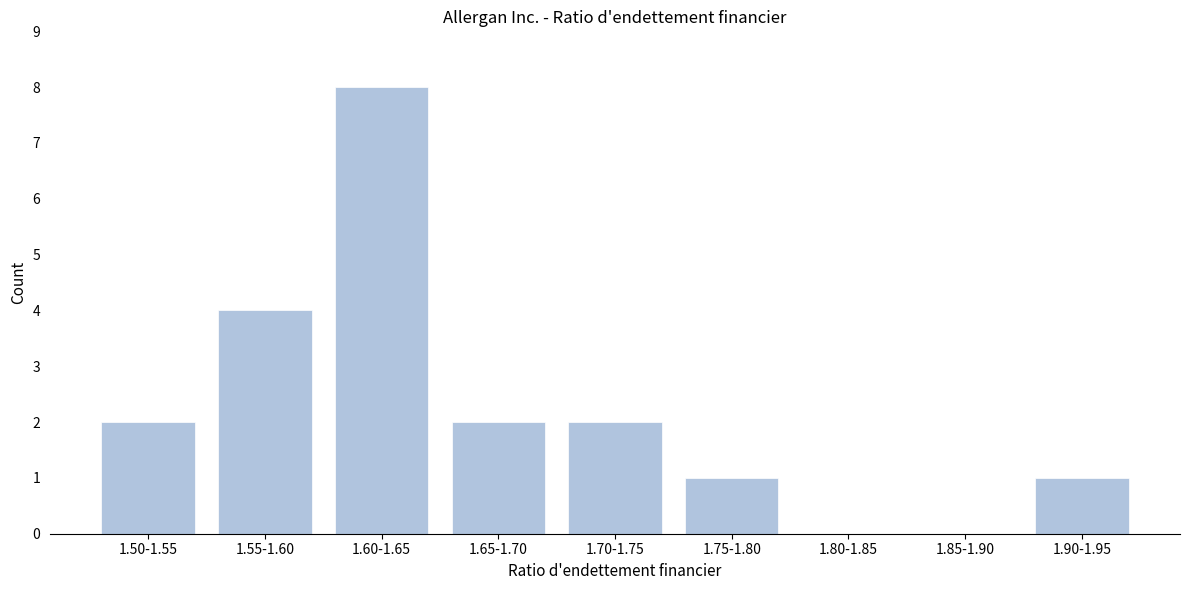

Reading right to left, extract all data points from this chart.

1.90-1.95=1	1.85-1.90=0	1.80-1.85=0	1.75-1.80=1	1.70-1.75=2	1.65-1.70=2	1.60-1.65=8	1.55-1.60=4	1.50-1.55=2